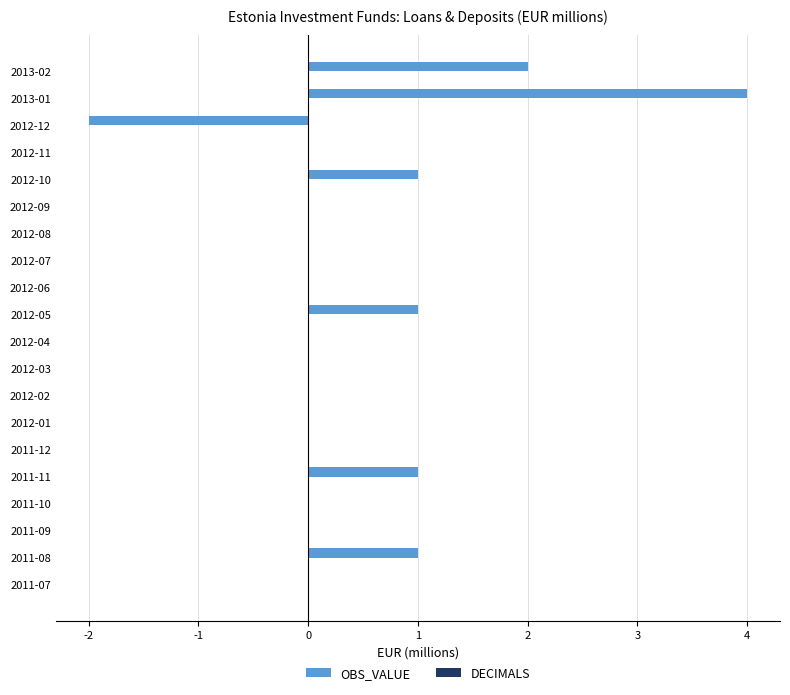

The value at 2012-08 is 0. True or false?

True